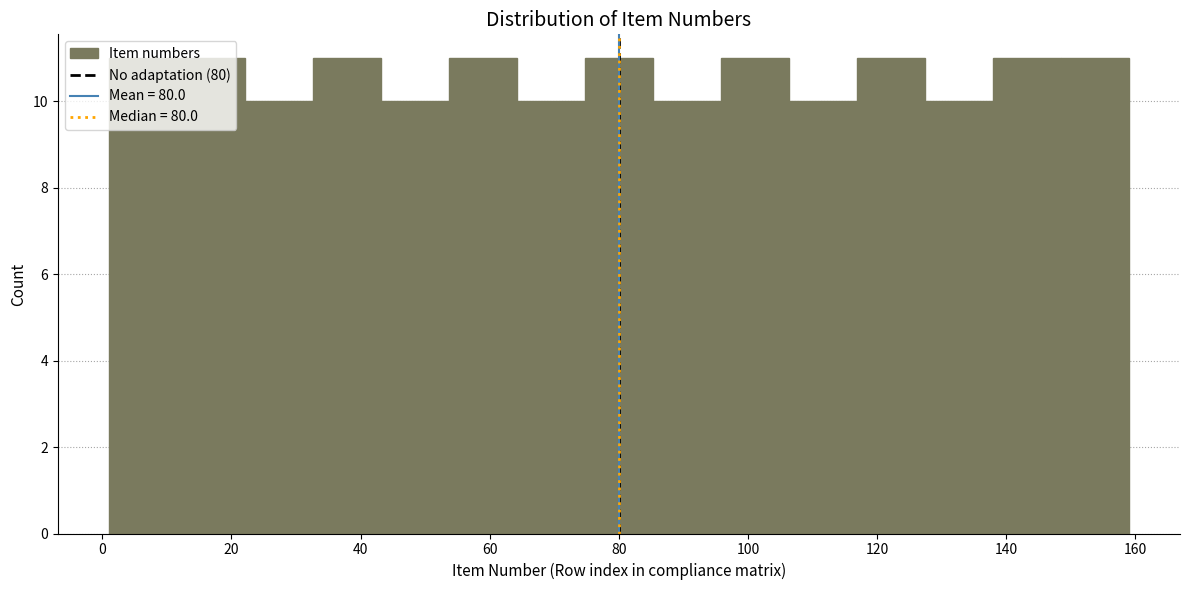

How tall is the bar that spans 64 to 74 on the x-axis? Neither the bar edges nor the heights are printed on the chart, so give them approximately, as read against the axes.

10